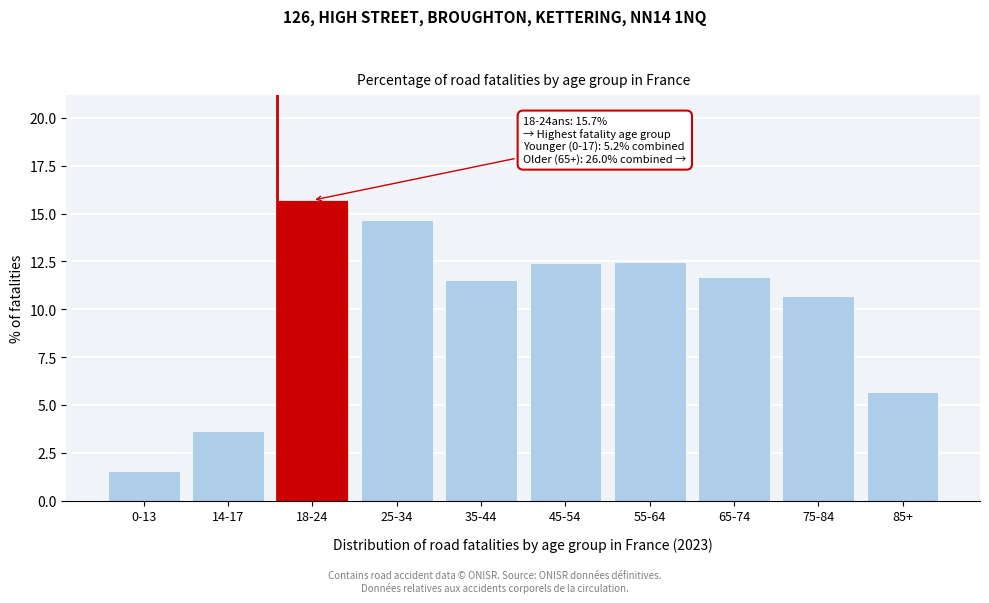

Read the value at 0-13.

1.5